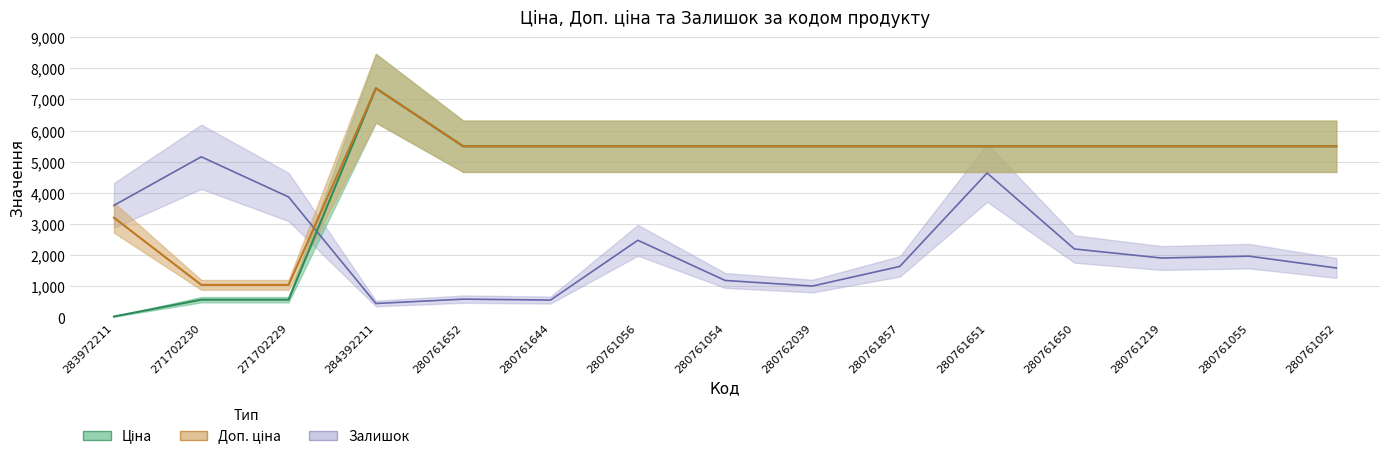

Which series has the largest total across all categories?

Доп. ціна